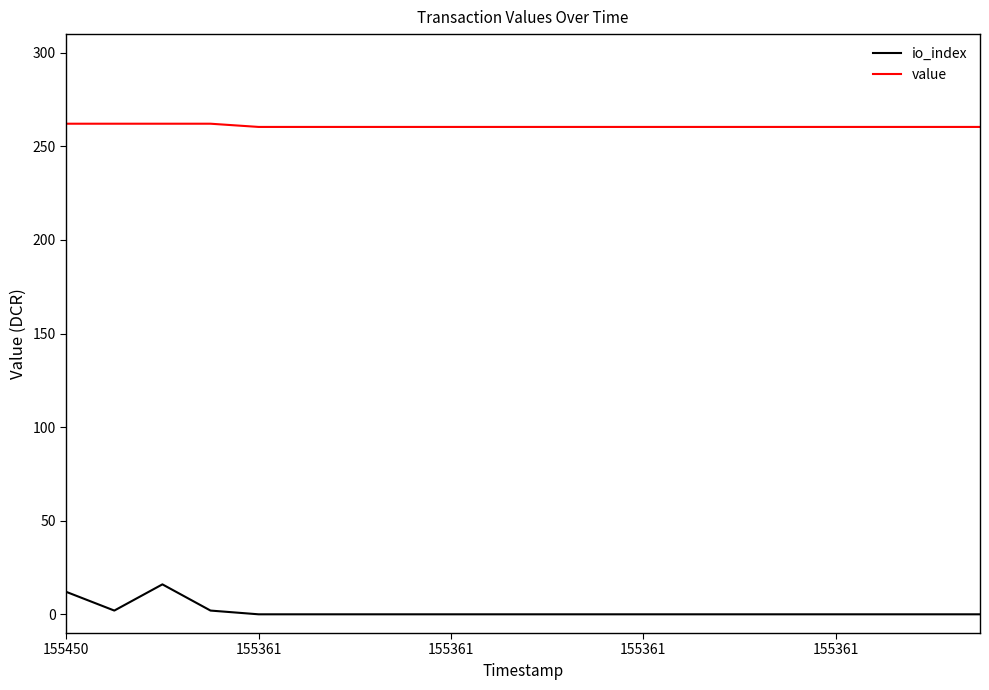

In io_index, how many points are higher than both neighbors (excluding endpoints)?

1